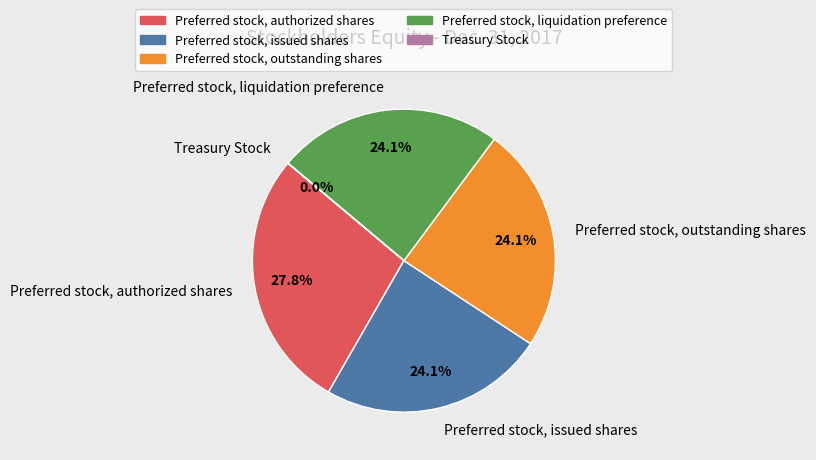

True or false: Preferred stock, outstanding shares accounts for 24% of the total.

True